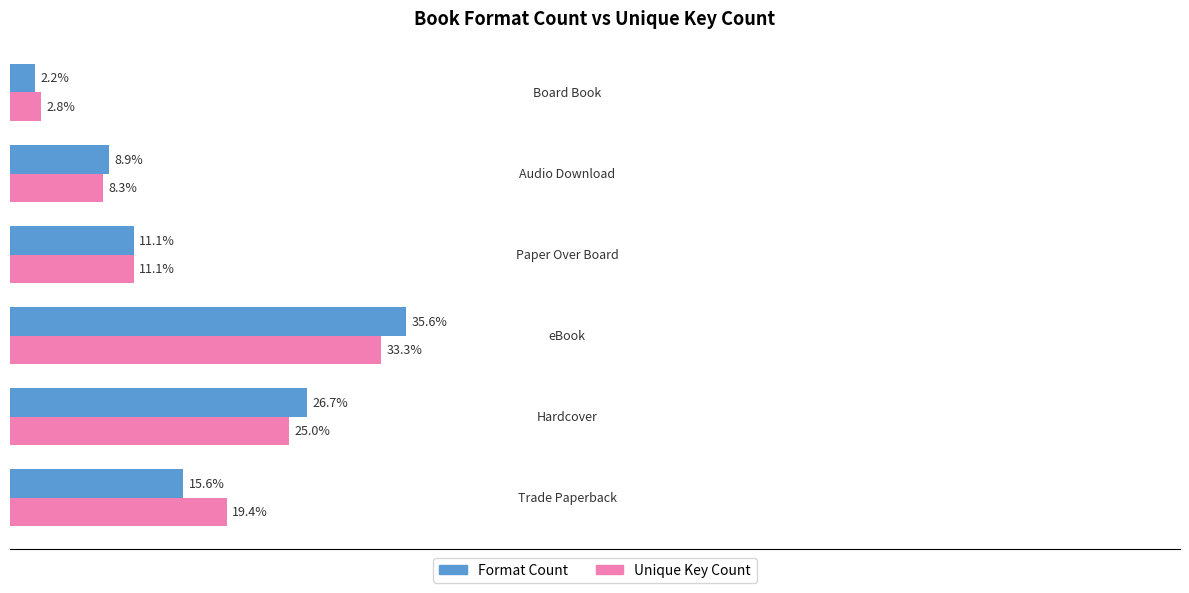

List the series in order of their peak value, lowest first.

Unique Key Count, Format Count